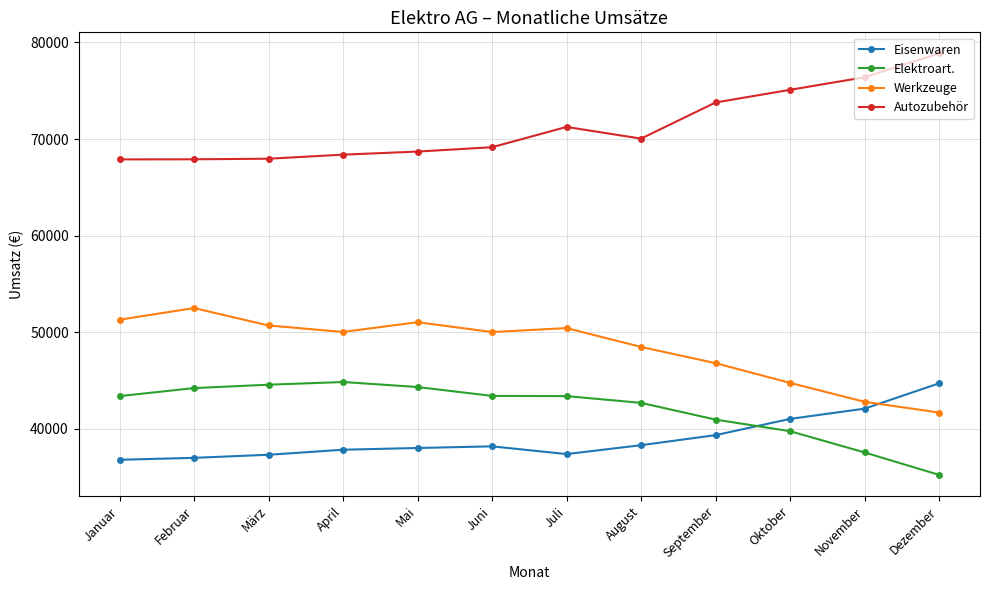

Which series has the largest total across all categories?

Autozubehör